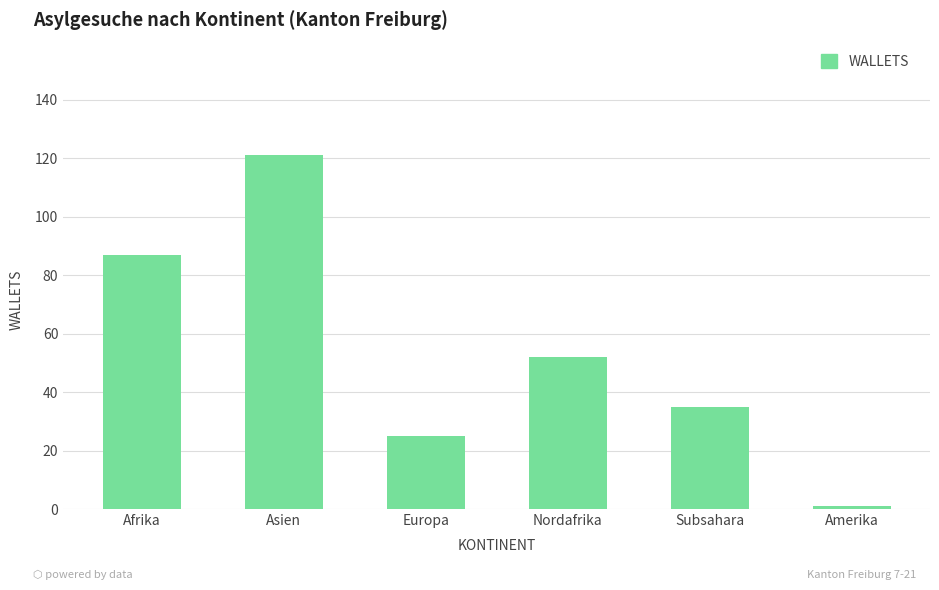

What is the value of the 5th bar from the left?

35